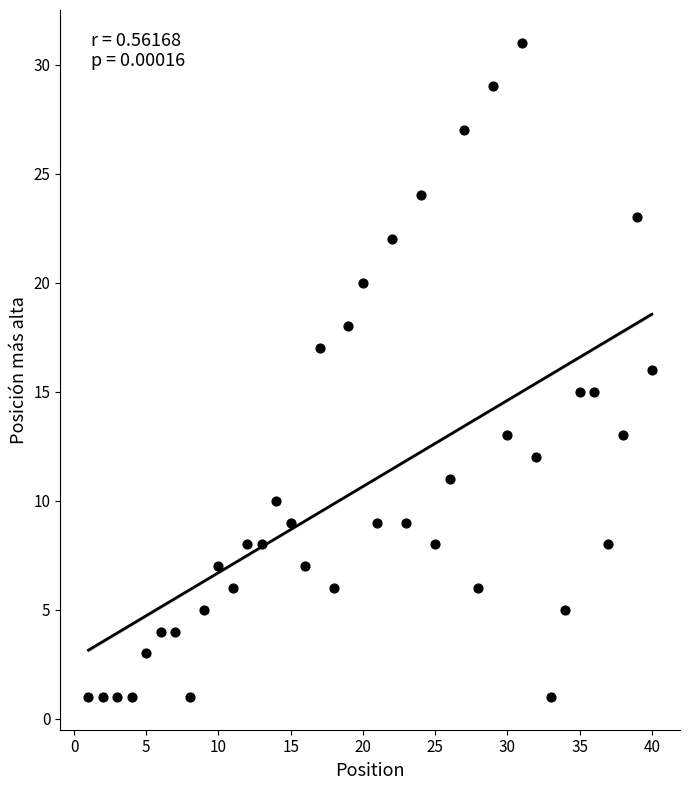

What is the range of Y values (max minus min)?

30